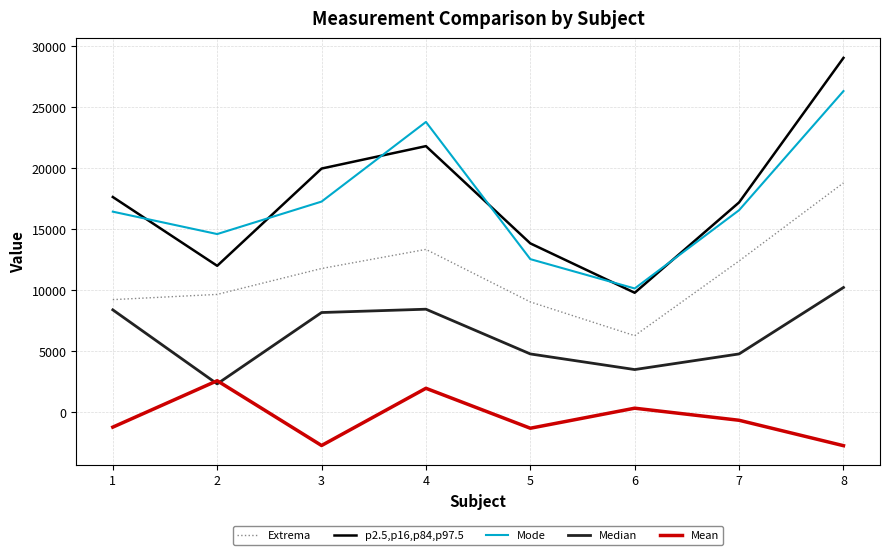

At which category does p2.5,p16,p84,p97.5 reach its first local valley?

2